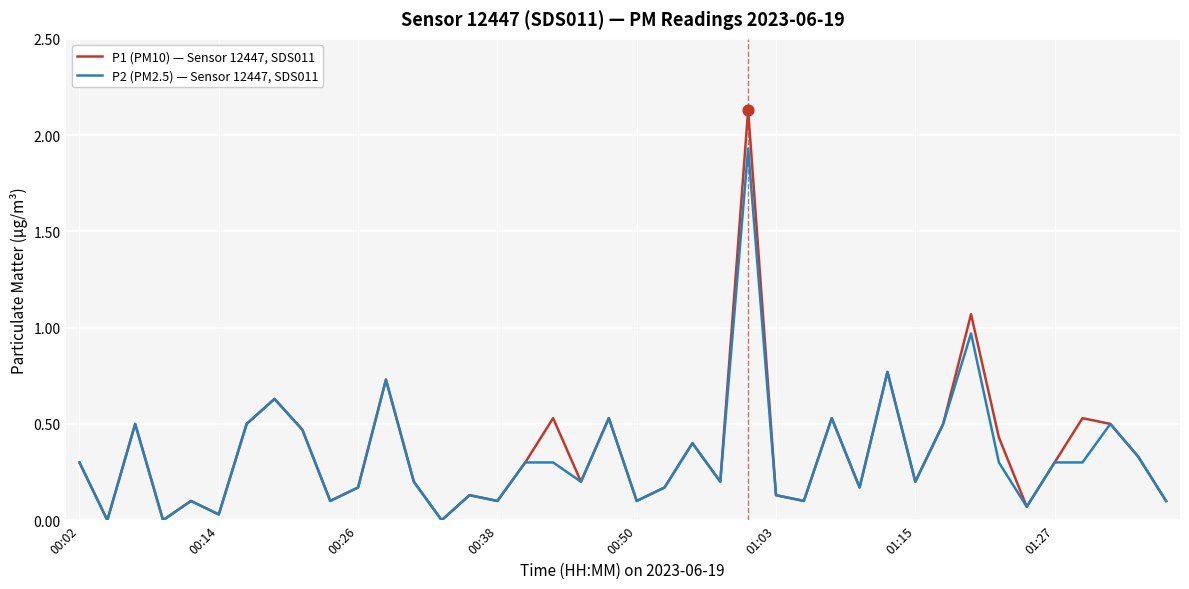

List the series in order of their overall mean, highest first.

P1 (PM10) — Sensor 12447, SDS011, P2 (PM2.5) — Sensor 12447, SDS011